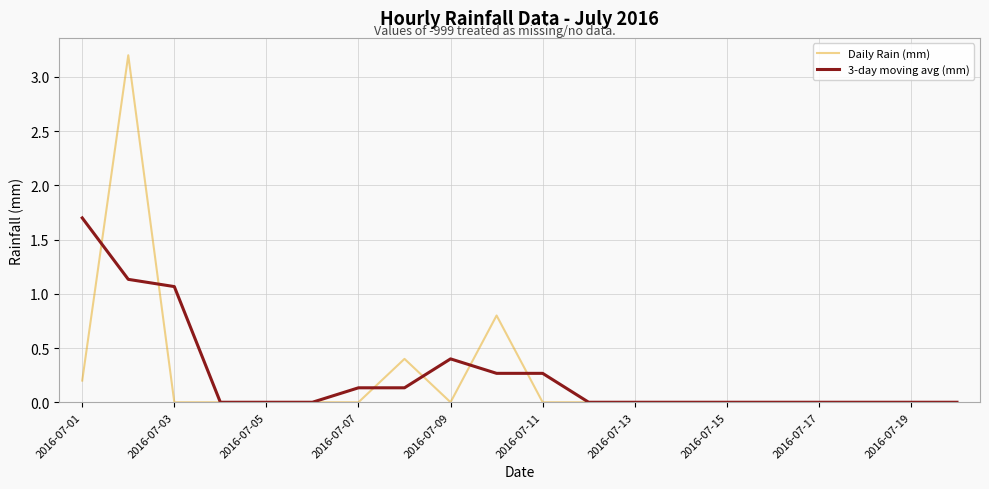

List the series in order of their peak value, highest first.

Daily Rain (mm), 3-day moving avg (mm)